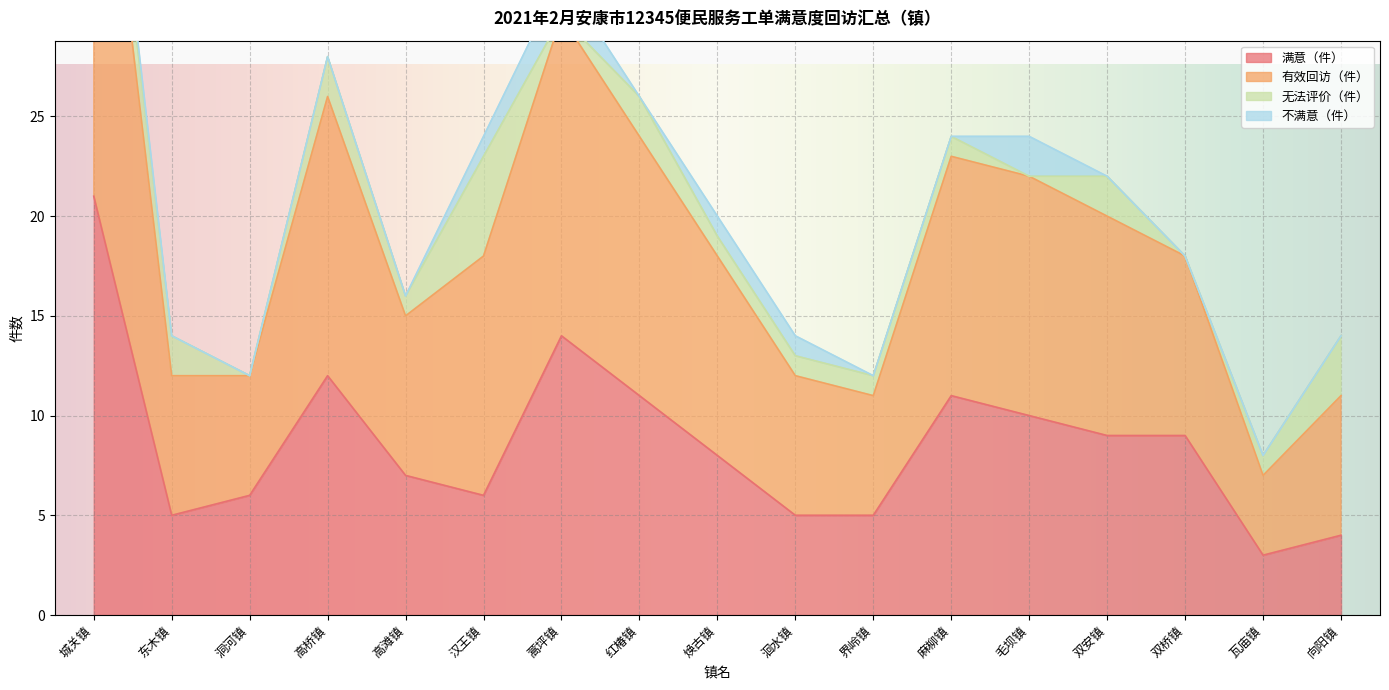

At which category does 满意（件） reach its first local peak?

高桥镇